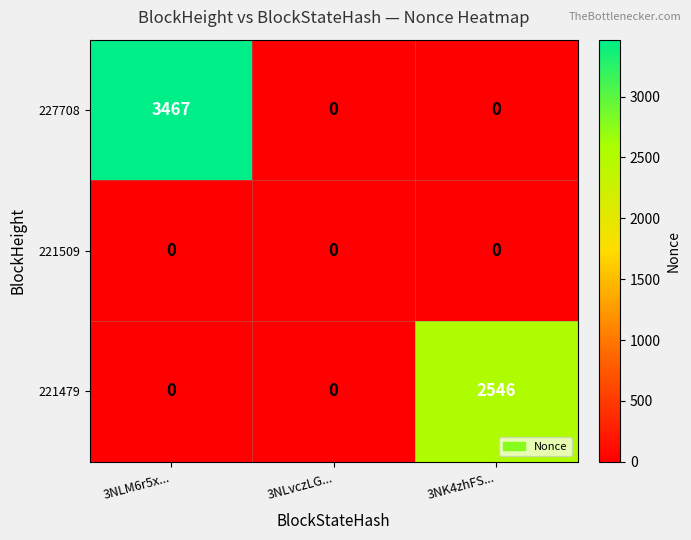

Between 3NLM6r5x... and 3NK4zhFS..., which series saw the biggest shift?

227708